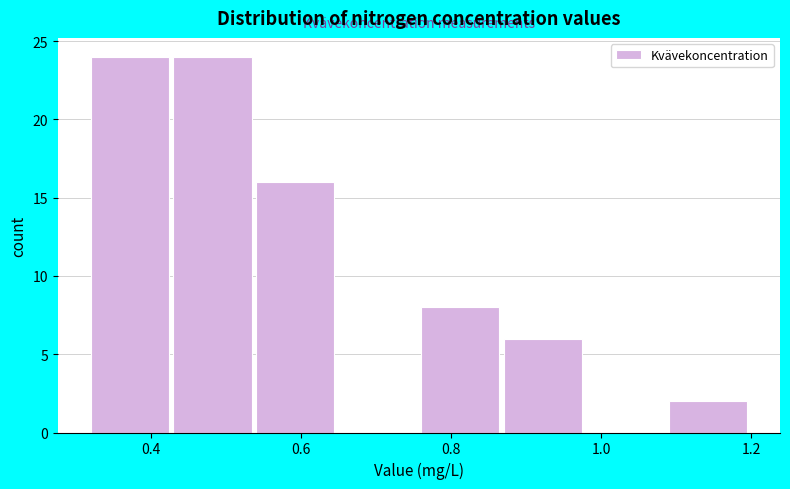

How tall is the bar that spans 1.09 to 1.20 on the x-axis? Neither the bar edges nor the heights are printed on the chart, so give them approximately, as read against the axes.

2